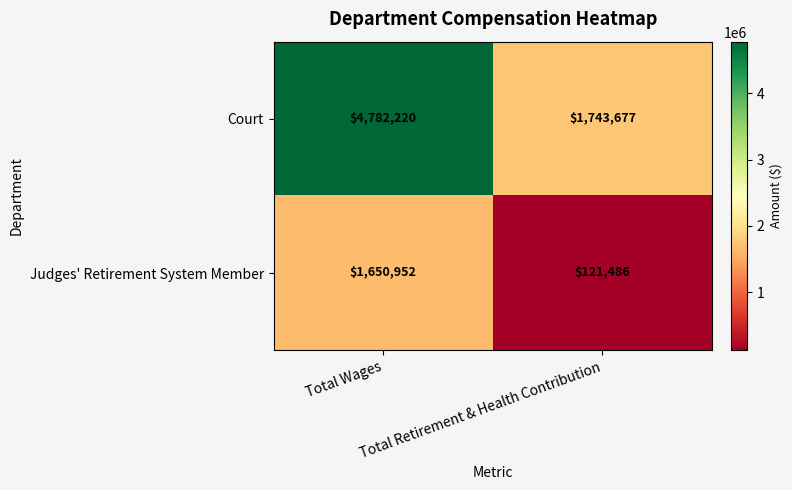

What is the difference between the maximum and minimum values in the Judges' Retirement System Member series?

1529466